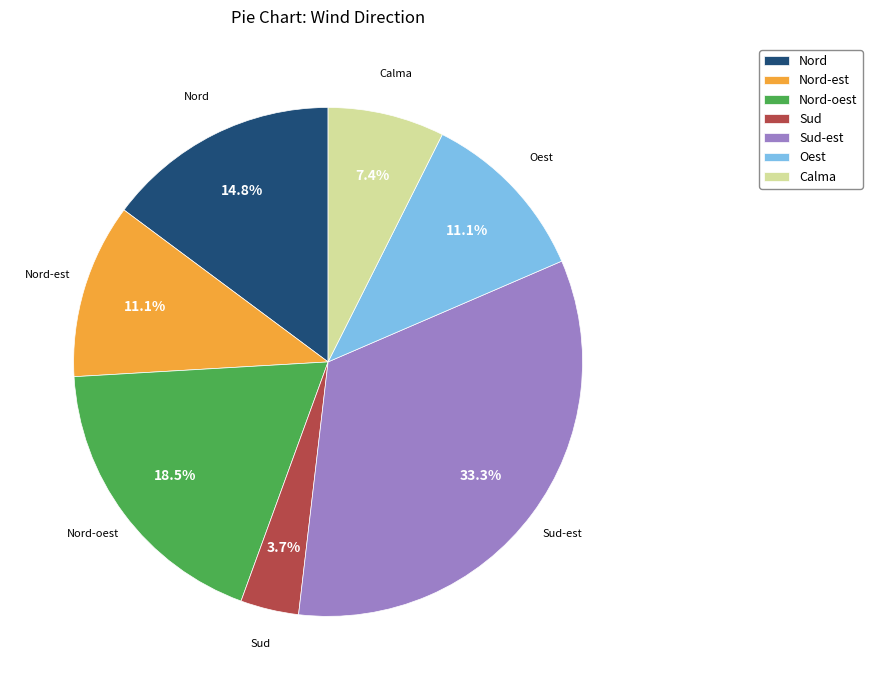

Does Sud account for over 50% of the chart?

No